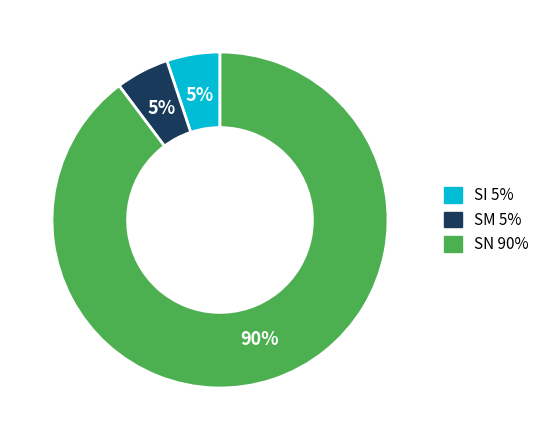

To the nearest percent, what is the difference between the SI and SN slice percentages?

85%